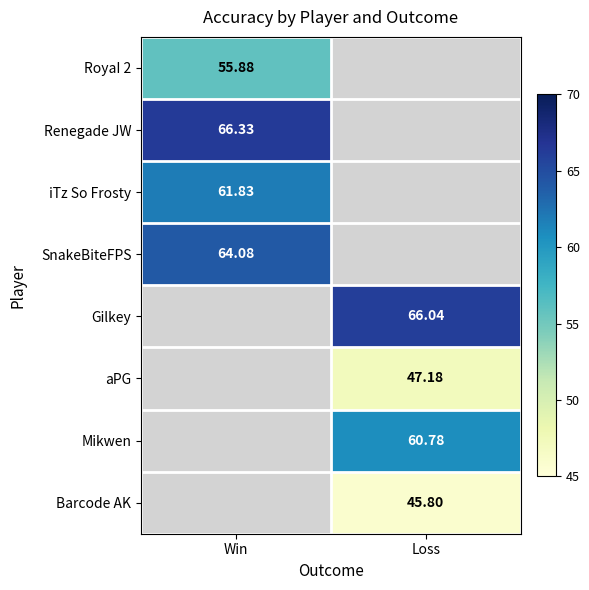

At how many categories does at least one series exceed 51?

2